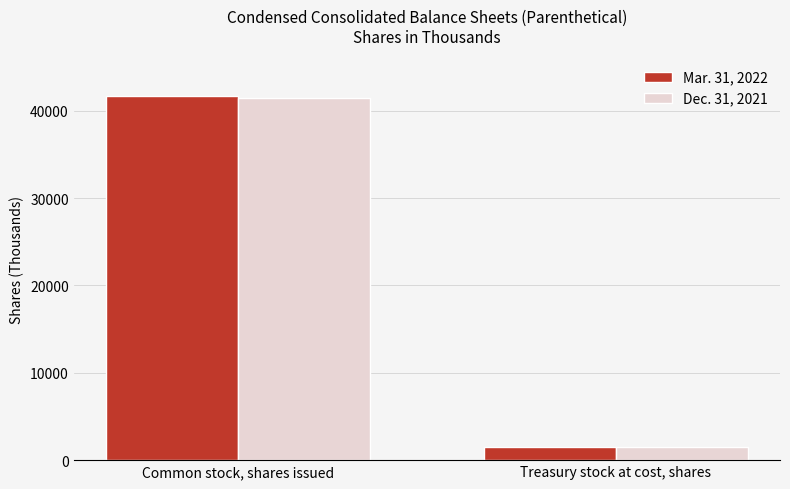

What is the sum of the Mar. 31, 2022 values at Treasury stock at cost, shares and Common stock, shares issued?

43175